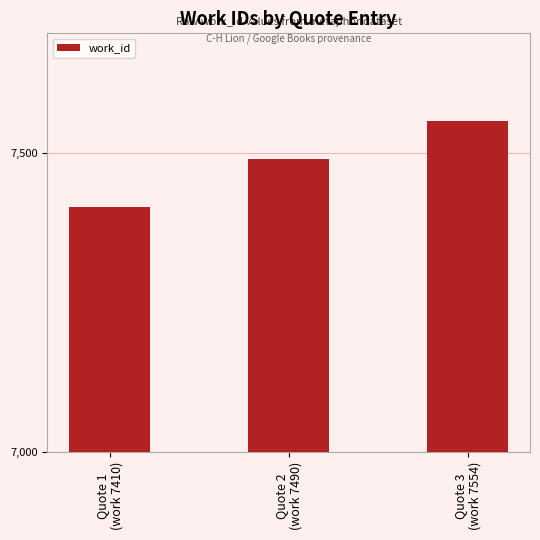

Which category has the highest value across all series?

Quote 3
(work 7554)